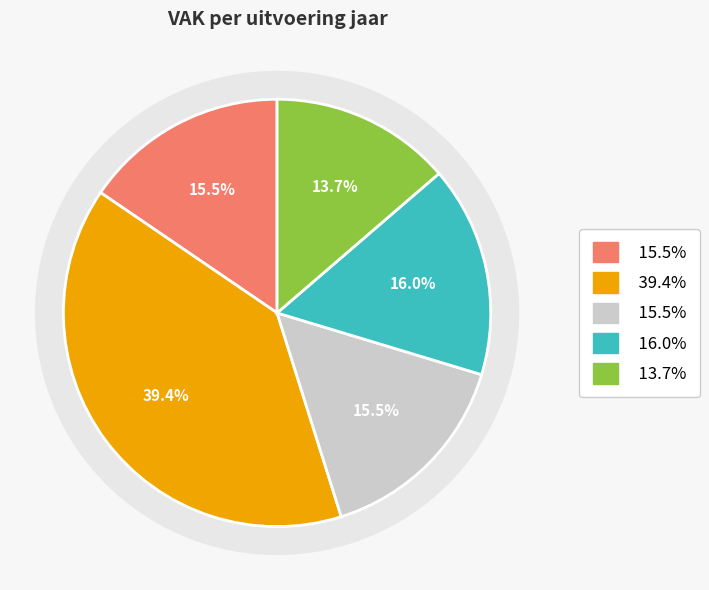

To the nearest percent, what is the combined percentage of 2020 uitvoering and 2023 uitvoering?

29%